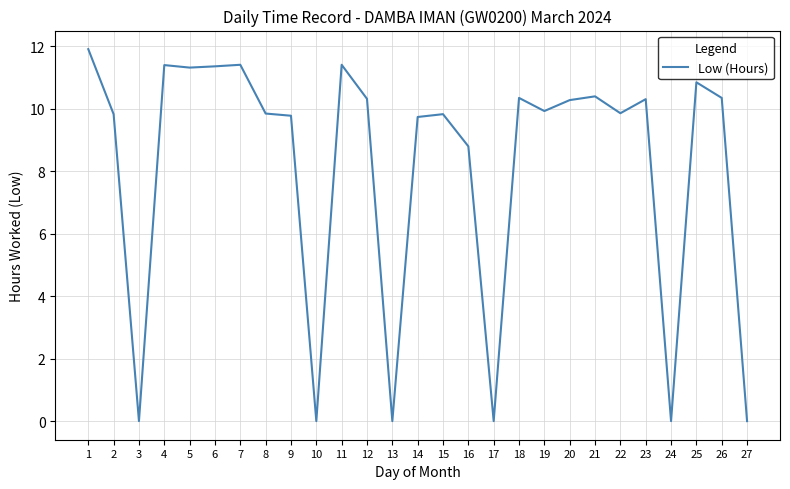

Does the chart have visible grid lines?

Yes